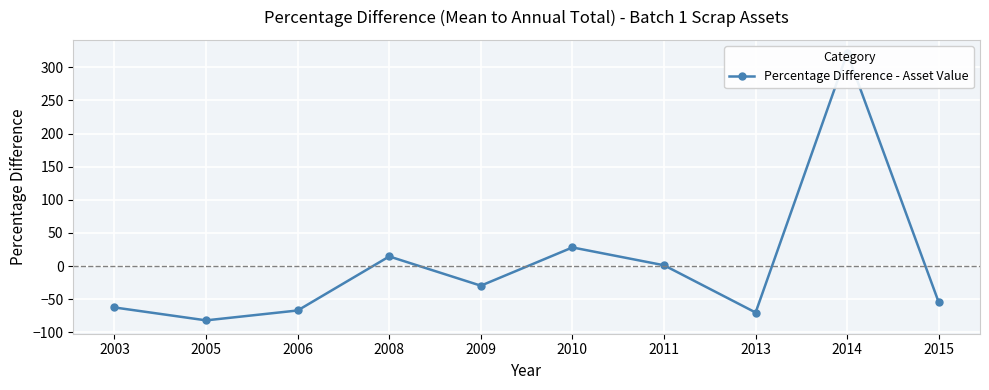

True or false: the data shows 47.5 at 2010.

False